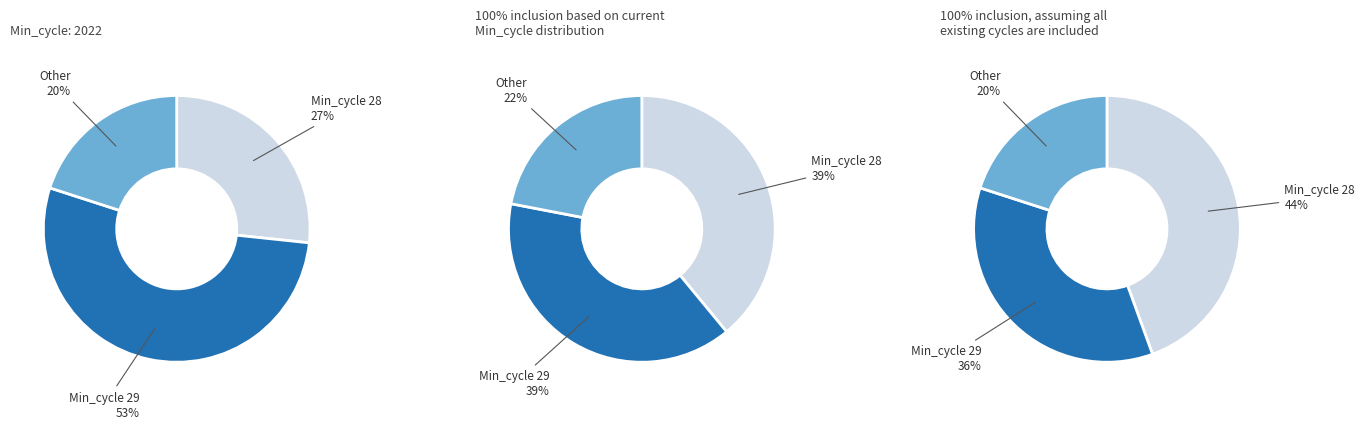

Is there a majority slice in this chart?

No